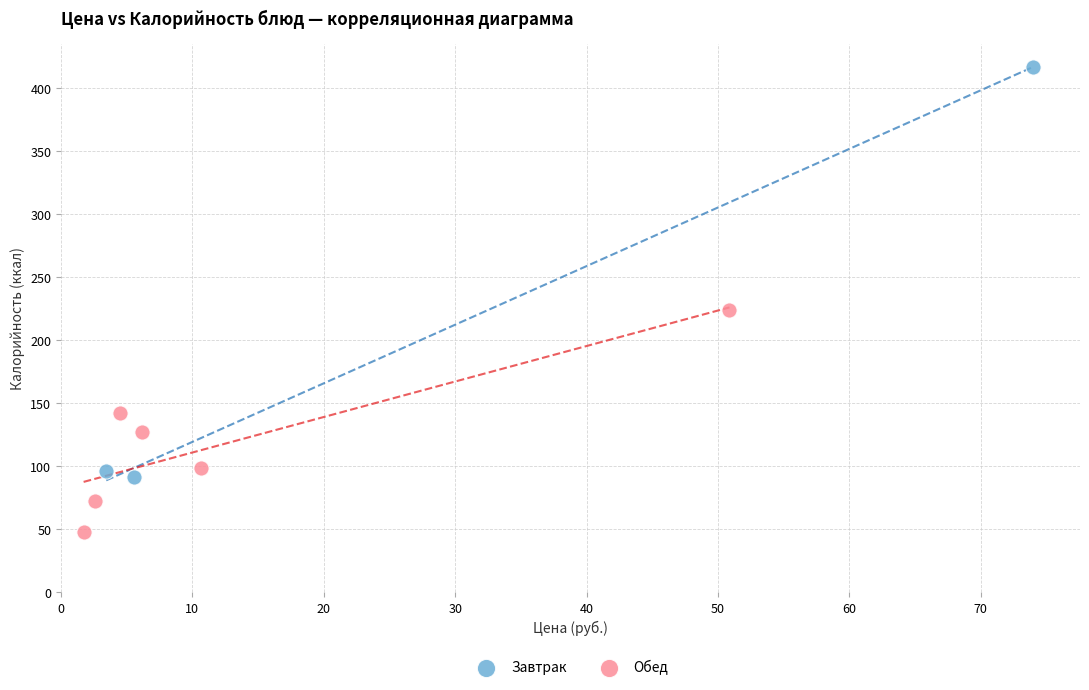

Which series has the widest spread of Y values?

Завтрак